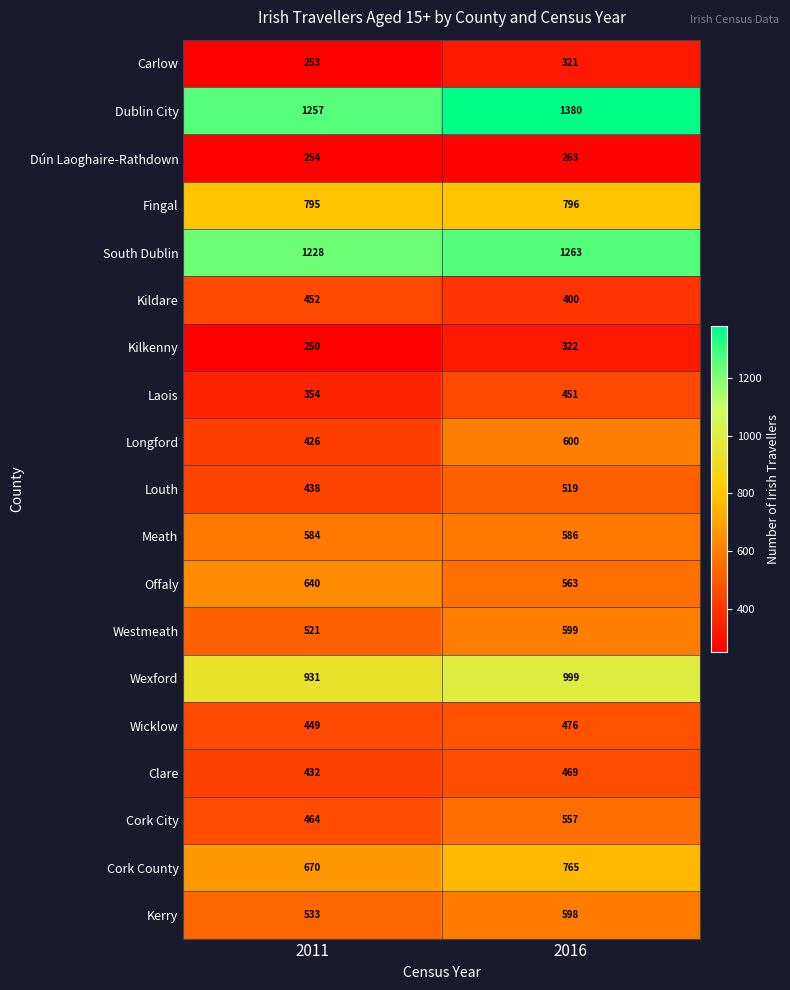

What value does the Cork City series have at 2011, to the nearest 5?

465